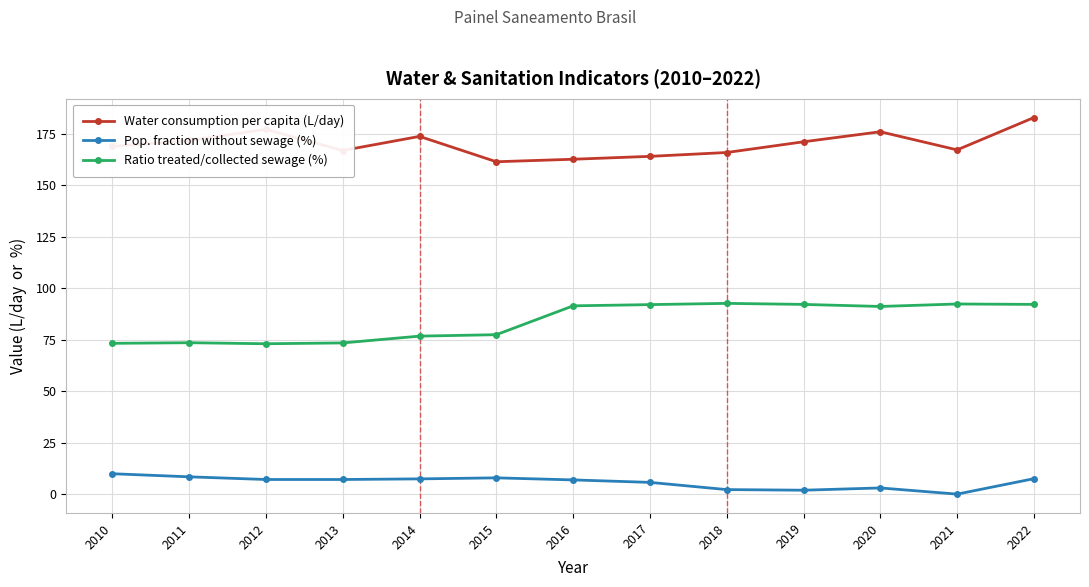

What is the value of the Pop. fraction without sewage (%) point at the 5th from the left?

7.4